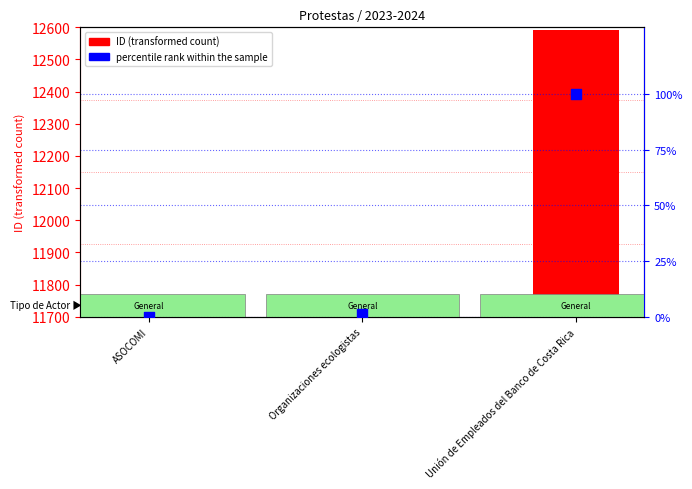

Which series reaches the minimum Y coordinate?

percentile rank within the sample